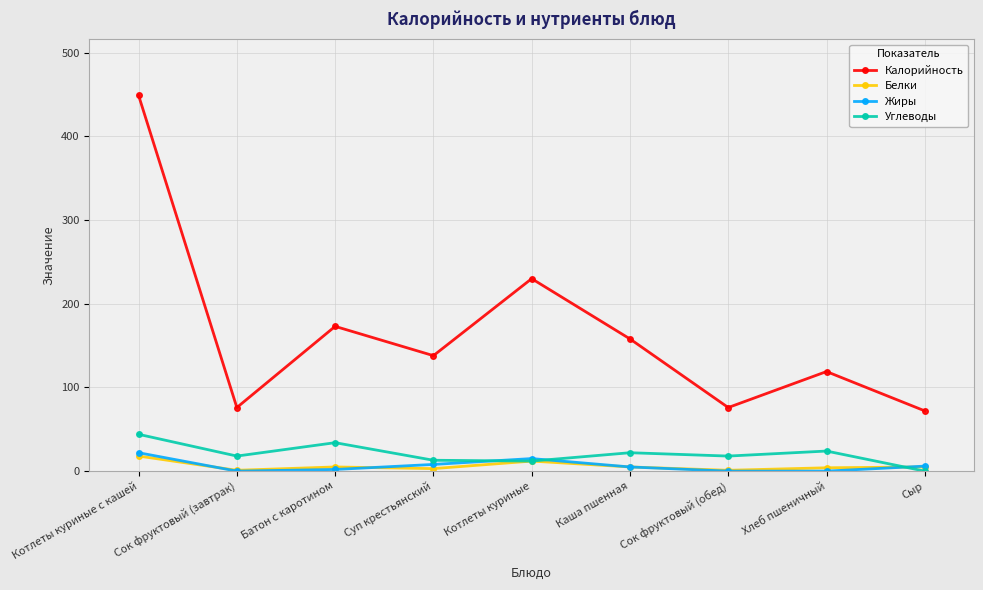

What is the sum of all Калорийность values?

1491